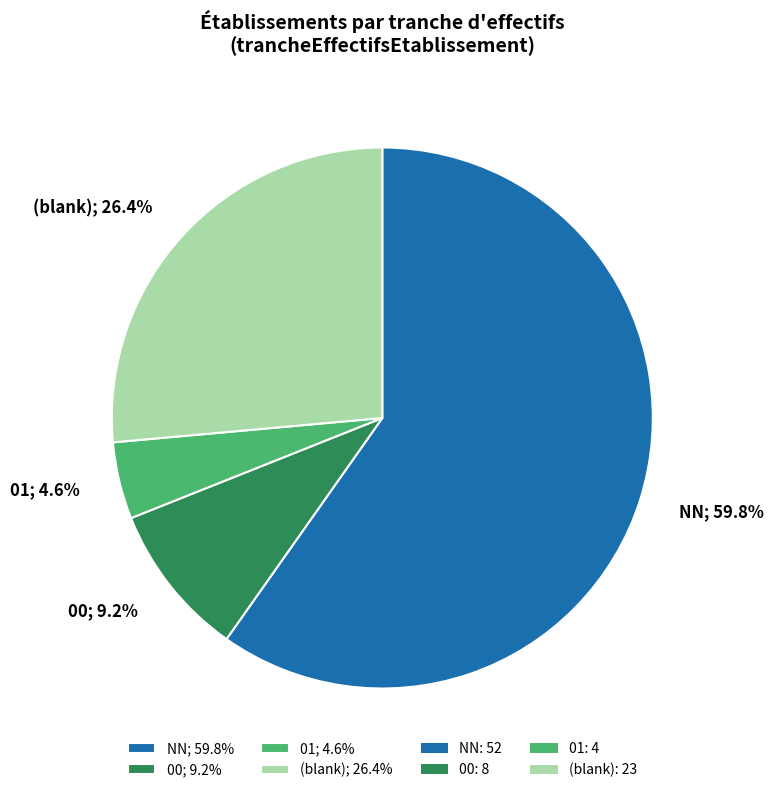

Does (blank); 26.4% represent more than half of the total?

No